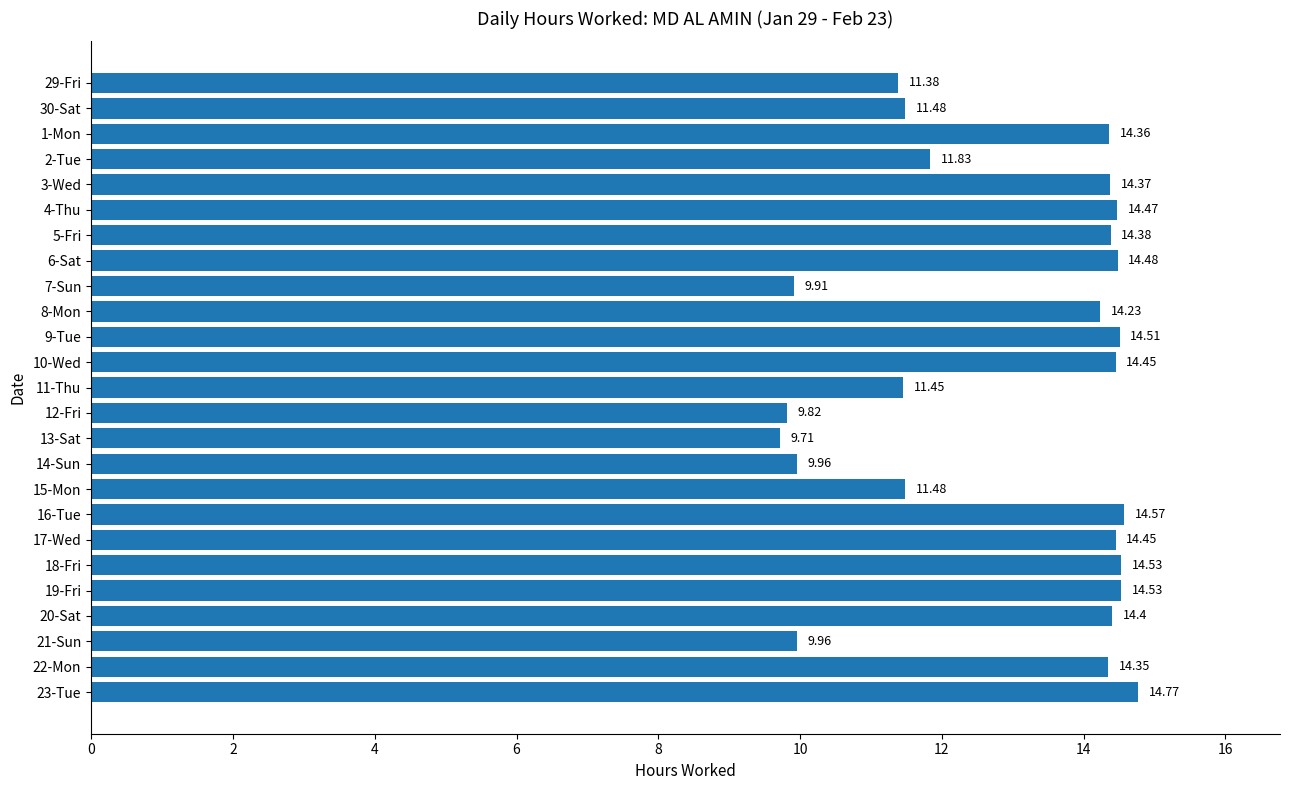

What is the average value?

13.0